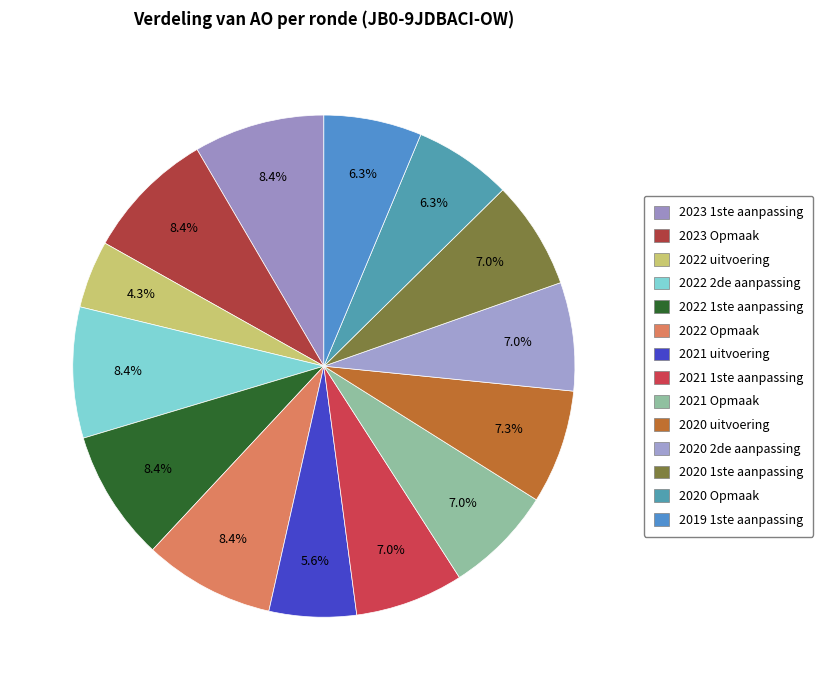

To the nearest percent, what is the difference between the 2021 1ste aanpassing and 2022 uitvoering slice percentages?

3%